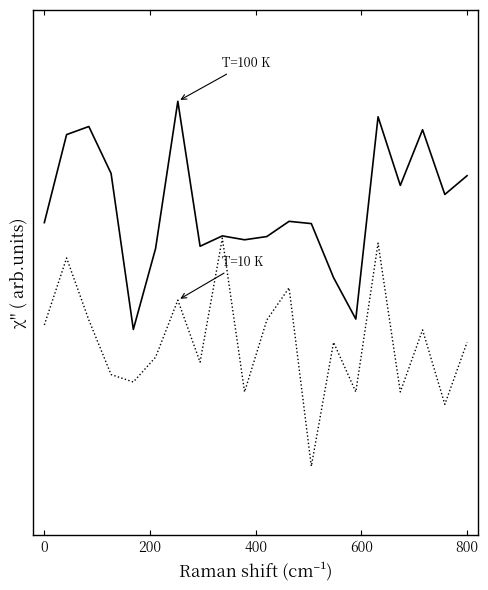

Does the chart display data point markers on the line(s)?

No